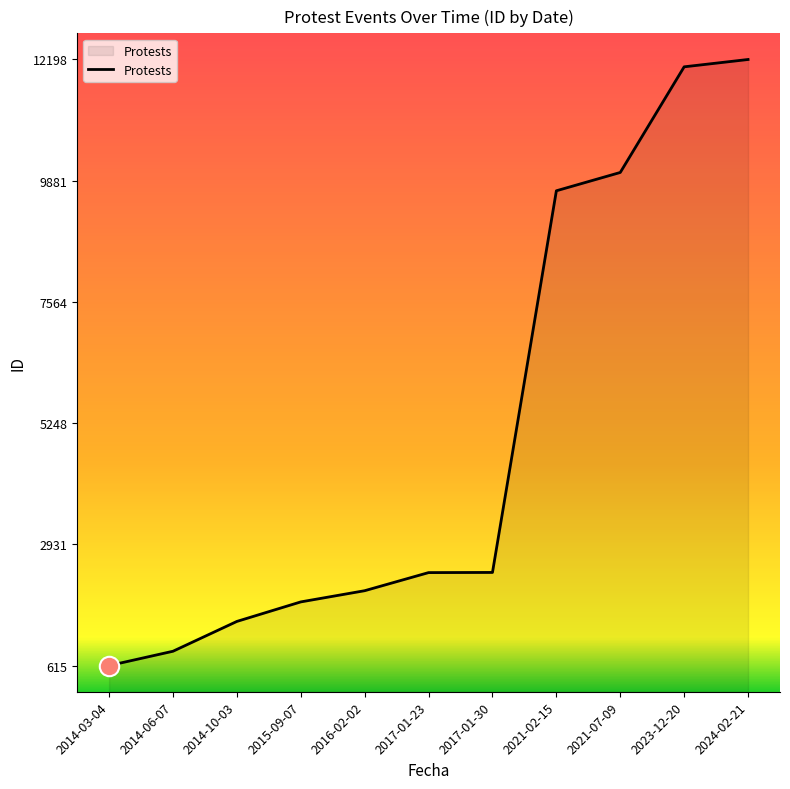

How many values are below 2392?

5